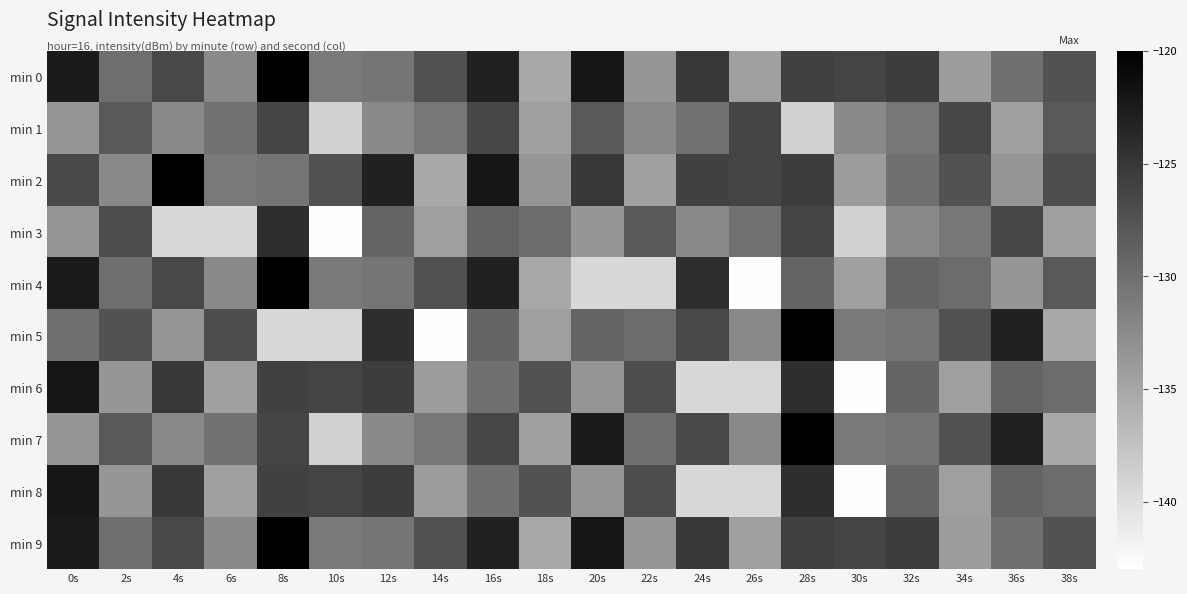

Reading left to right, list all the values displayed in this chart.

min 0: 0s=-122.4	2s=-129.9	4s=-126.5	6s=-132.4	8s=-120.1	10s=-131.0	12s=-130.6	14s=-127.4	16s=-123.1	18s=-135.2	20s=-122.0	22s=-133.5	24s=-125.1	26s=-134.4	28s=-125.9	30s=-126.2	32s=-125.5	34s=-134.0	36s=-130.1	38s=-127.5
min 1: 0s=-133.5	2s=-128.0	4s=-132.4	6s=-130.2	8s=-126.3	10s=-138.8	12s=-132.4	14s=-130.8	16s=-126.4	18s=-134.4	20s=-128.0	22s=-132.4	24s=-130.2	26s=-126.3	28s=-138.8	30s=-132.4	32s=-130.8	34s=-126.4	36s=-134.4	38s=-128.0
min 2: 0s=-126.5	2s=-132.4	4s=-120.1	6s=-131.0	8s=-130.6	10s=-127.4	12s=-123.1	14s=-135.2	16s=-122.0	18s=-133.5	20s=-125.1	22s=-134.4	24s=-125.9	26s=-126.2	28s=-125.5	30s=-134.0	32s=-130.1	34s=-127.5	36s=-133.4	38s=-127.0
min 3: 0s=-133.4	2s=-127.0	4s=-139.4	6s=-139.4	8s=-124.1	10s=-142.8	12s=-129.1	14s=-134.4	16s=-129.0	18s=-129.7	20s=-133.5	22s=-128.0	24s=-132.4	26s=-130.2	28s=-126.3	30s=-138.8	32s=-132.4	34s=-130.8	36s=-126.4	38s=-134.4
min 4: 0s=-122.4	2s=-129.9	4s=-126.5	6s=-132.4	8s=-120.1	10s=-131.0	12s=-130.6	14s=-127.4	16s=-123.1	18s=-135.2	20s=-139.4	22s=-139.4	24s=-124.1	26s=-142.8	28s=-129.1	30s=-134.4	32s=-129.0	34s=-129.7	36s=-133.5	38s=-128.0
min 5: 0s=-130.1	2s=-127.5	4s=-133.4	6s=-127.0	8s=-139.4	10s=-139.4	12s=-124.1	14s=-142.8	16s=-129.1	18s=-134.4	20s=-129.0	22s=-129.7	24s=-126.5	26s=-132.4	28s=-120.1	30s=-131.0	32s=-130.6	34s=-127.4	36s=-123.1	38s=-135.2
min 6: 0s=-122.0	2s=-133.5	4s=-125.1	6s=-134.4	8s=-125.9	10s=-126.2	12s=-125.5	14s=-134.0	16s=-130.1	18s=-127.5	20s=-133.4	22s=-127.0	24s=-139.4	26s=-139.4	28s=-124.1	30s=-142.8	32s=-129.1	34s=-134.4	36s=-129.0	38s=-129.7
min 7: 0s=-133.5	2s=-128.0	4s=-132.4	6s=-130.2	8s=-126.3	10s=-138.8	12s=-132.4	14s=-130.8	16s=-126.4	18s=-134.4	20s=-122.4	22s=-129.9	24s=-126.5	26s=-132.4	28s=-120.1	30s=-131.0	32s=-130.6	34s=-127.4	36s=-123.1	38s=-135.2
min 8: 0s=-122.0	2s=-133.5	4s=-125.1	6s=-134.4	8s=-125.9	10s=-126.2	12s=-125.5	14s=-134.0	16s=-130.1	18s=-127.5	20s=-133.4	22s=-127.0	24s=-139.4	26s=-139.4	28s=-124.1	30s=-142.8	32s=-129.1	34s=-134.4	36s=-129.0	38s=-129.7
min 9: 0s=-122.4	2s=-129.9	4s=-126.5	6s=-132.4	8s=-120.1	10s=-131.0	12s=-130.6	14s=-127.4	16s=-123.1	18s=-135.2	20s=-122.0	22s=-133.5	24s=-125.1	26s=-134.4	28s=-125.9	30s=-126.2	32s=-125.5	34s=-134.0	36s=-130.1	38s=-127.5